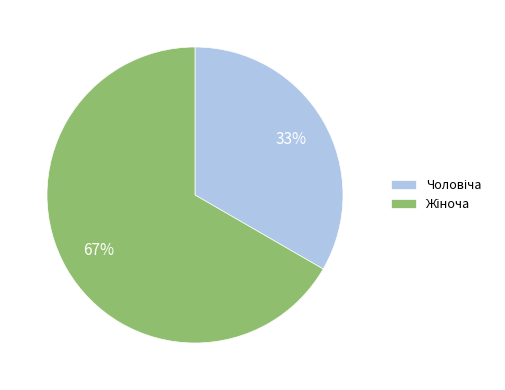

Is there a majority slice in this chart?

Yes